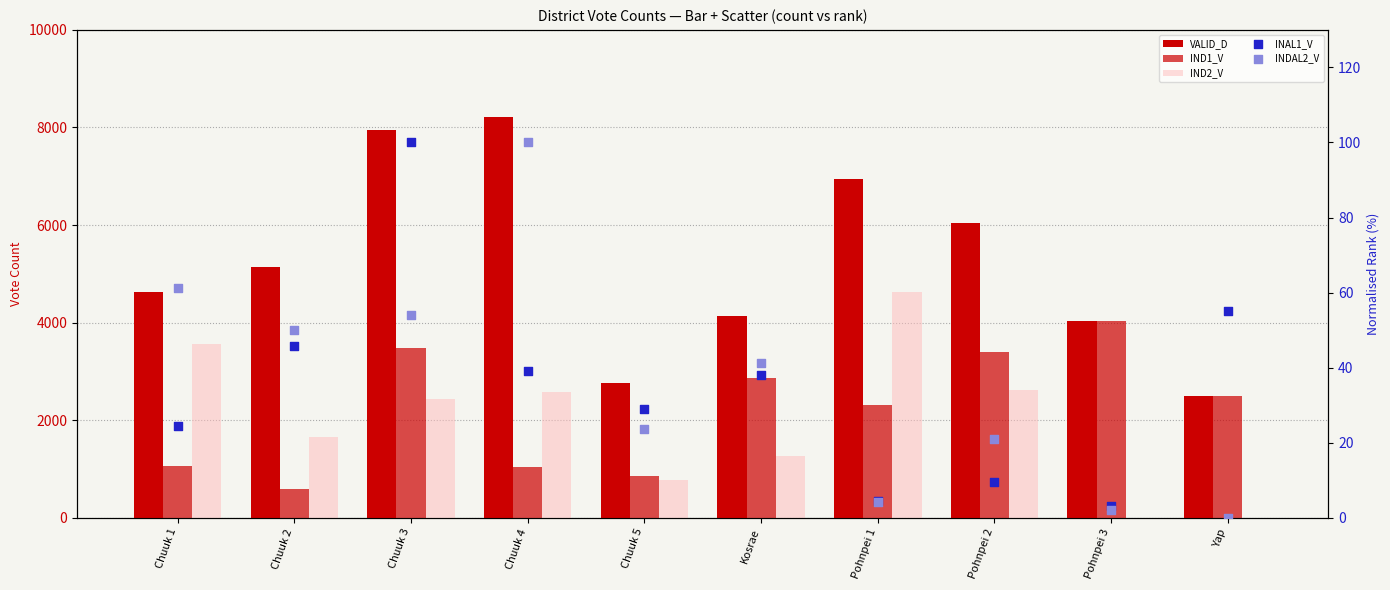

Which series reaches the maximum Y coordinate?

VALID_D